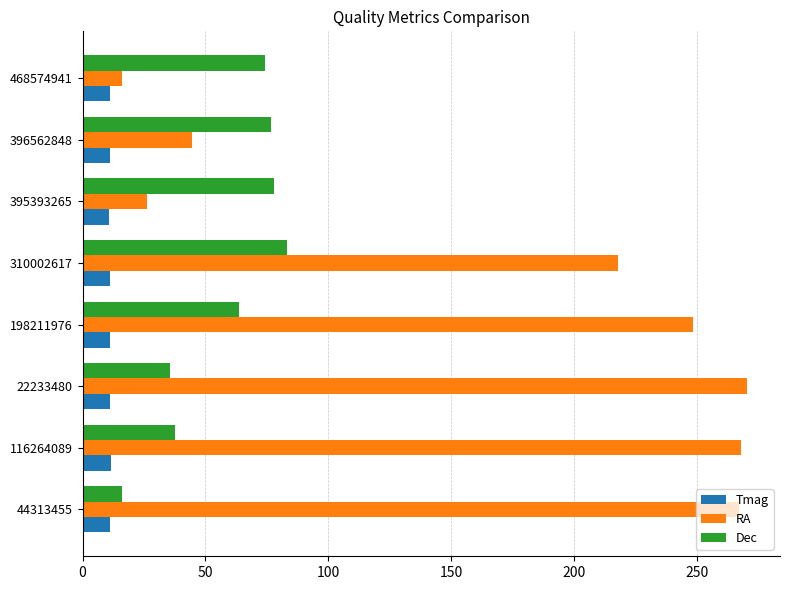

Rank the series at 198211976 from lowest to highest value.

Tmag, Dec, RA